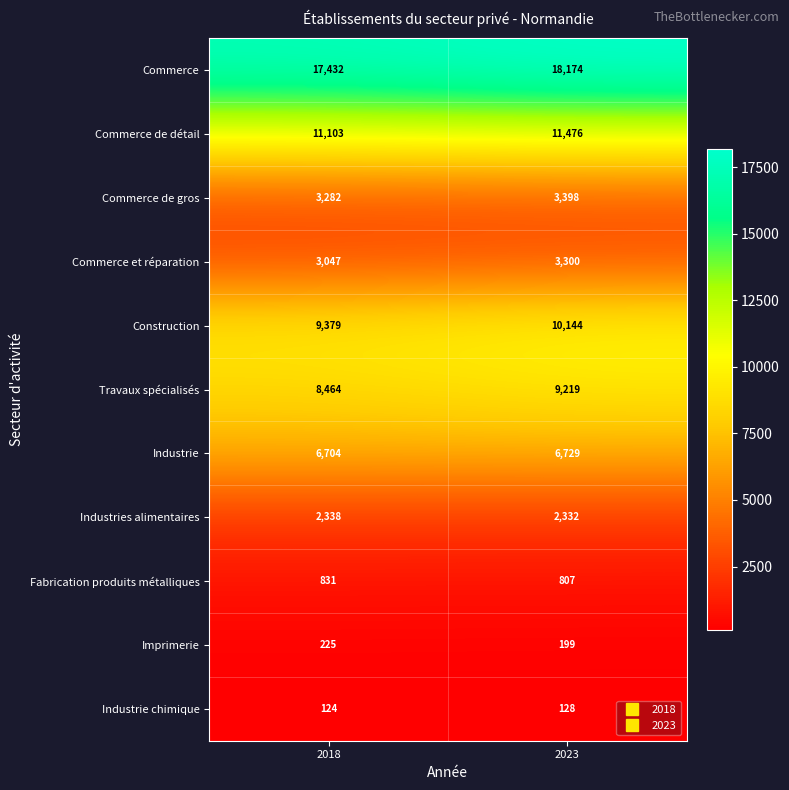

The value of Commerce de détail at 2018 is 11103. True or false?

True